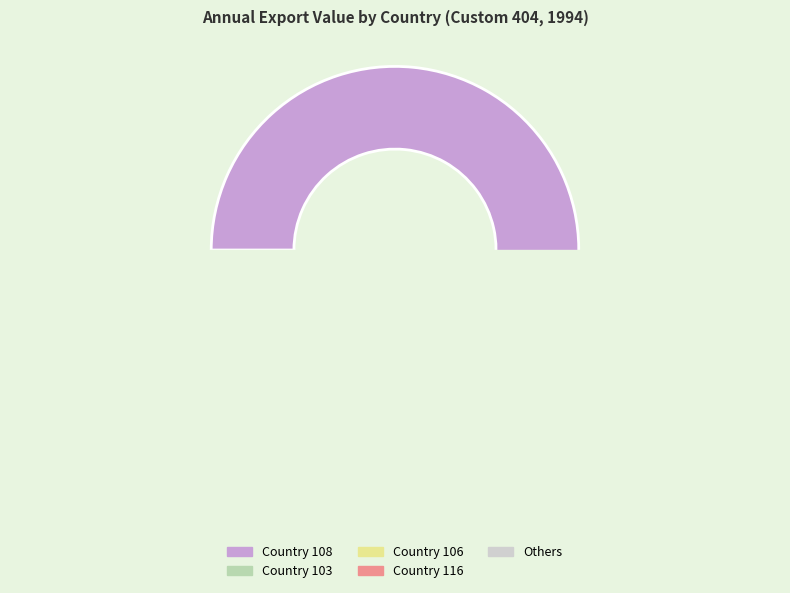

To the nearest percent, what is the difference between the largest and smallest slice percentages?

53%